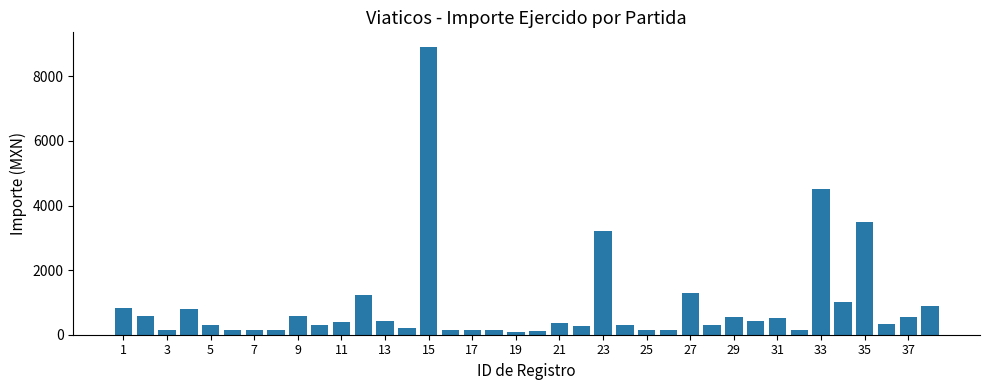

What is the greatest value displayed?

8915.2